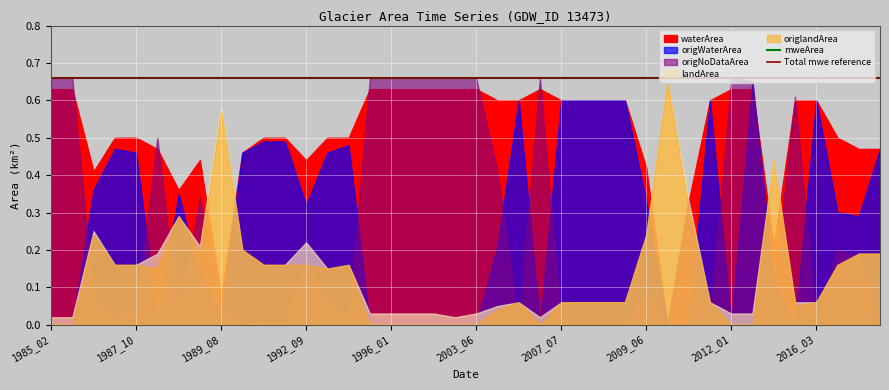

Between 2003_06 and 2005_05, which is larger?

2003_06